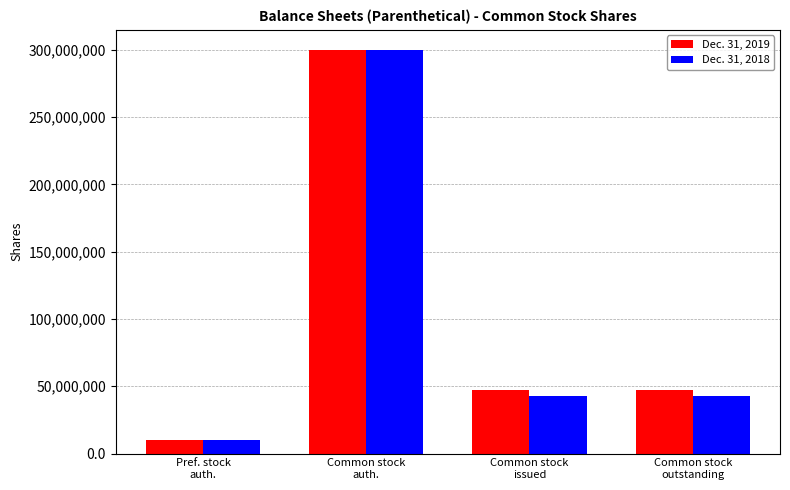

List the series in order of their overall mean, lowest first.

Dec. 31, 2018, Dec. 31, 2019